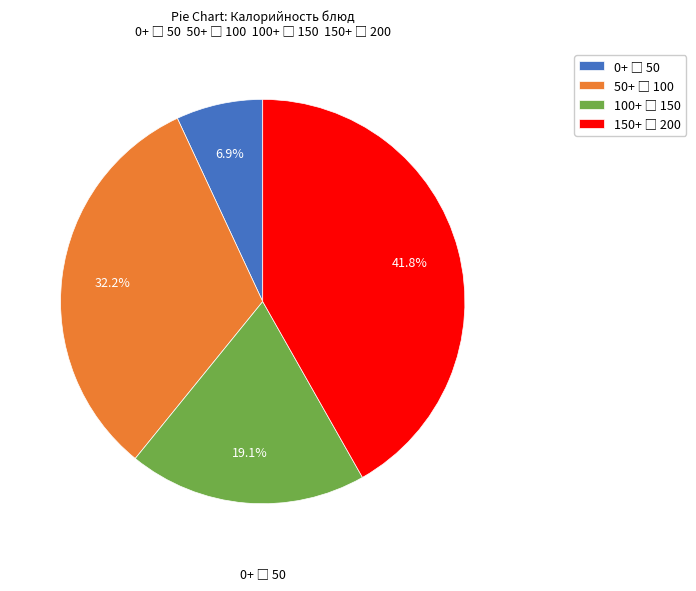

Is there a majority slice in this chart?

No